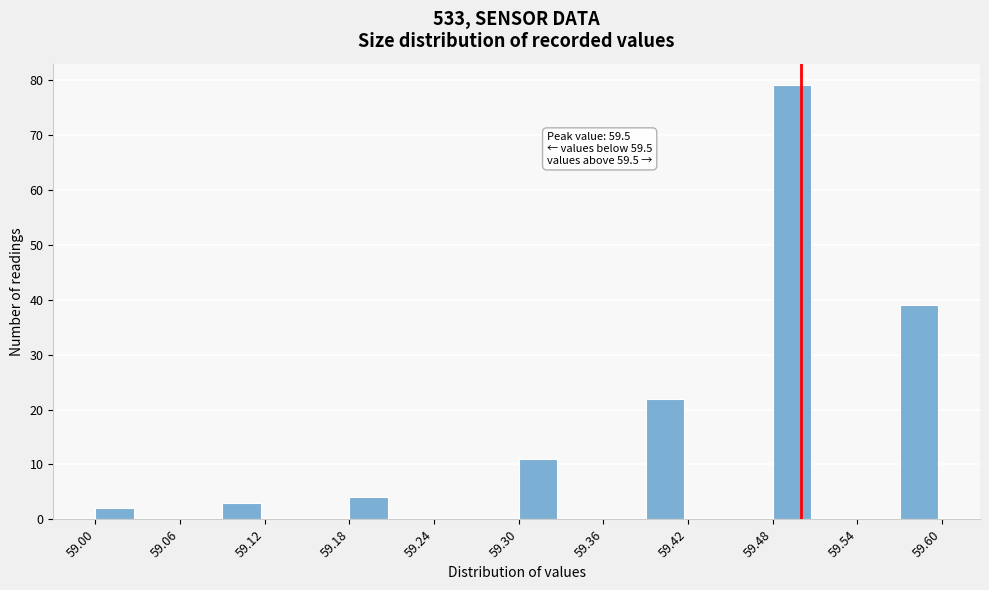

Around what value on the x-axis is the tallest bar? Give the approximate position of its centre, as read against the axis.

59.49